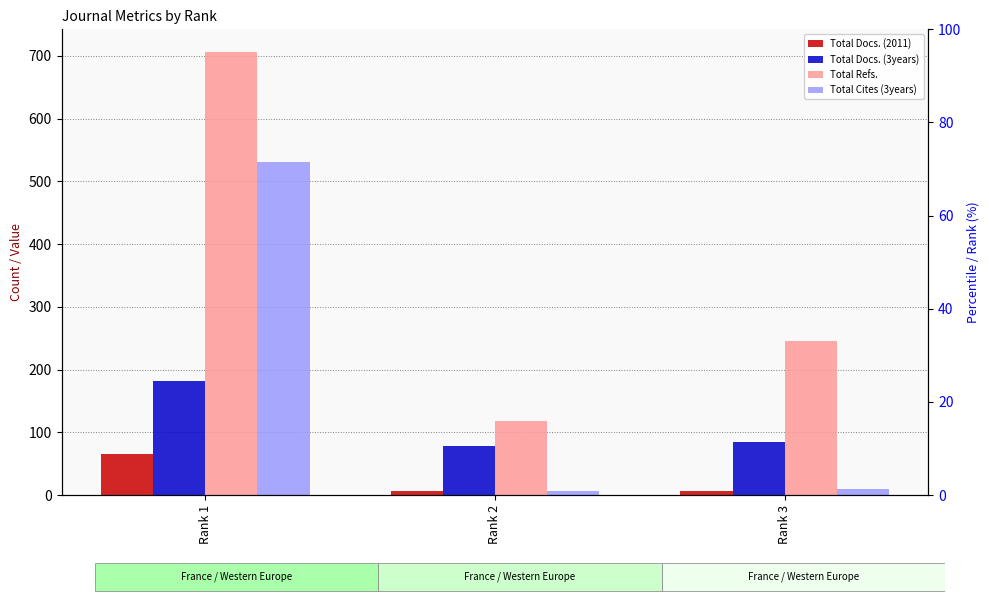

What is the spread (max minus min) of values at Rank 1?

641